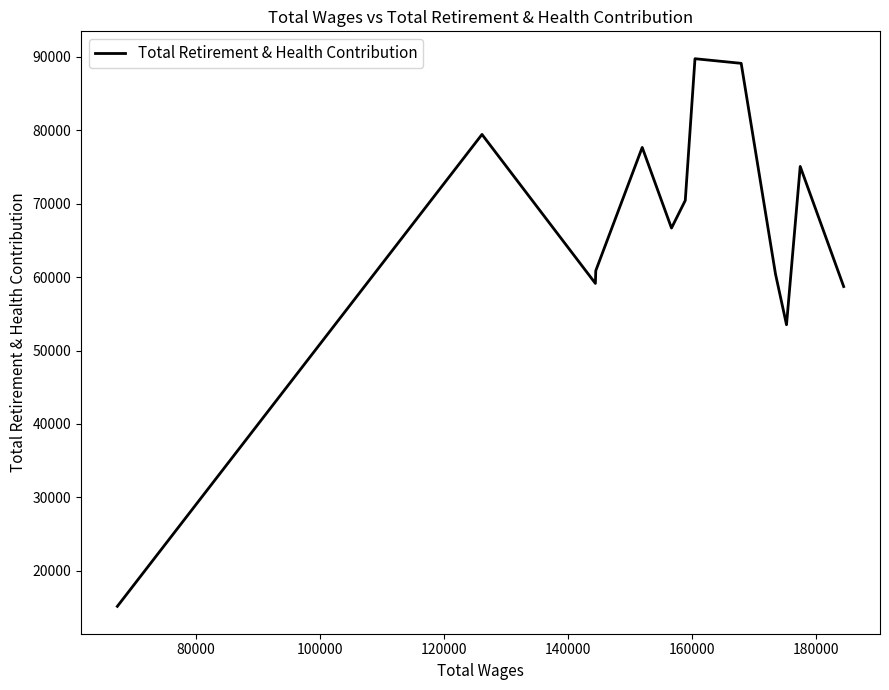

What is the difference between the maximum and minimum values?

74576